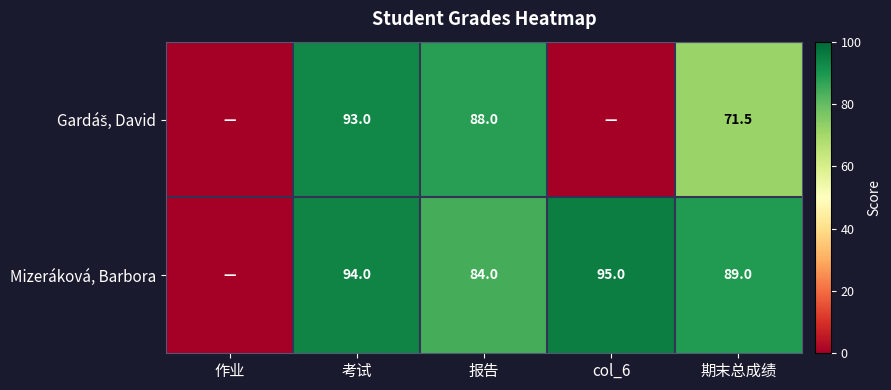

What is the difference between the Mizeráková, Barbora values at 期末总成绩 and col_6?

6.0